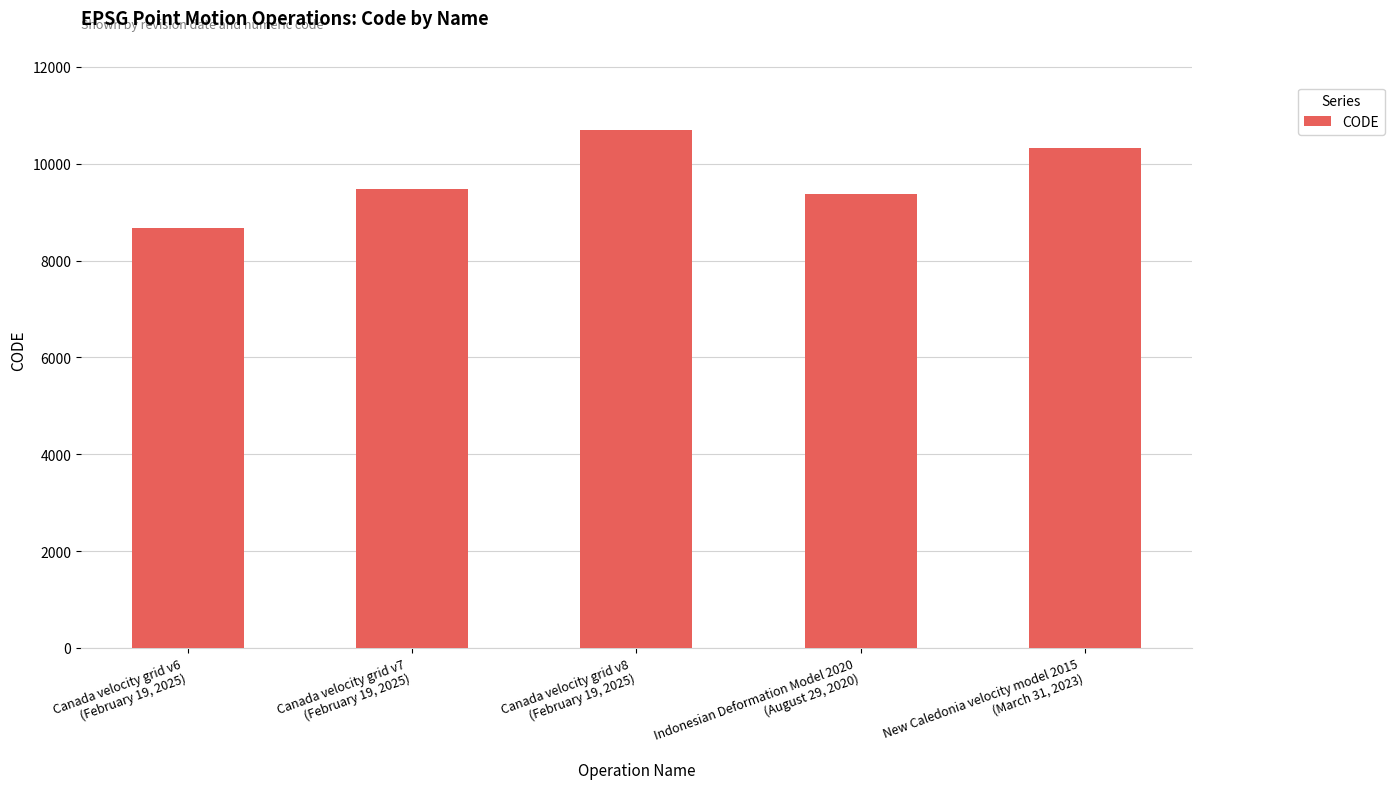

What is the smallest value displayed?

8676